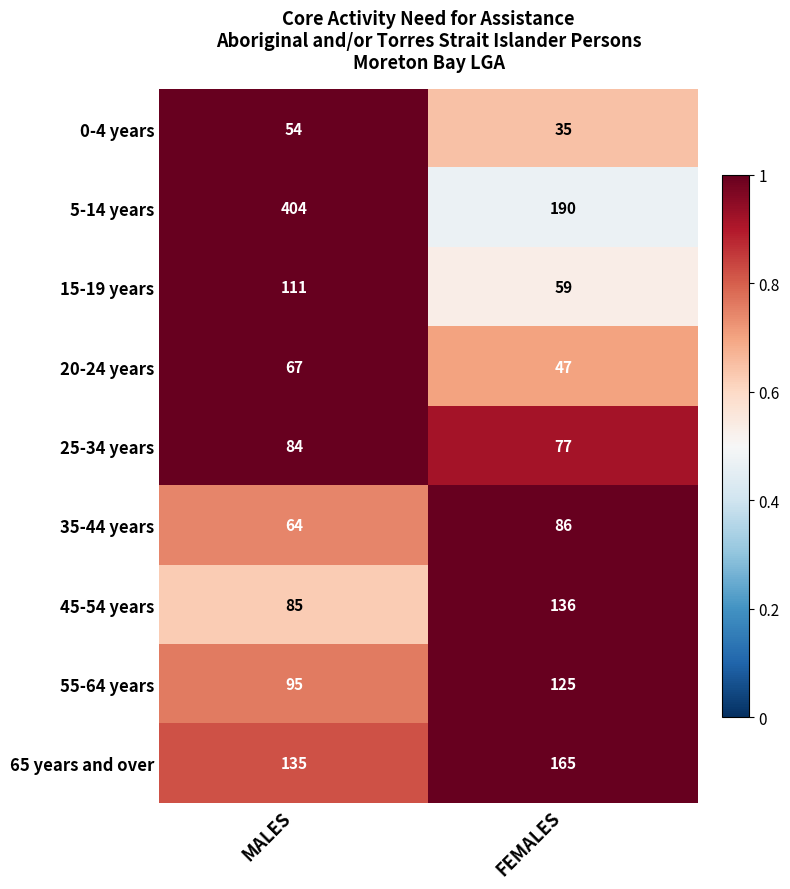

Reading right to left, what are all the values shown in this chart?

0-4 years: FEMALES=35	MALES=54
5-14 years: FEMALES=190	MALES=404
15-19 years: FEMALES=59	MALES=111
20-24 years: FEMALES=47	MALES=67
25-34 years: FEMALES=77	MALES=84
35-44 years: FEMALES=86	MALES=64
45-54 years: FEMALES=136	MALES=85
55-64 years: FEMALES=125	MALES=95
65 years and over: FEMALES=165	MALES=135